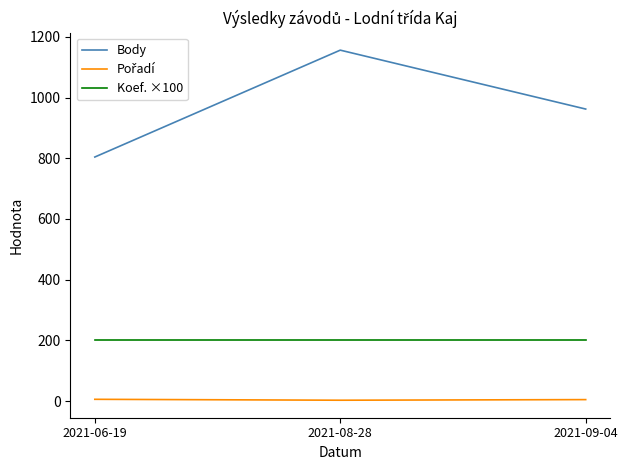

True or false: Body has a value of 635 at 2021-09-04.

False